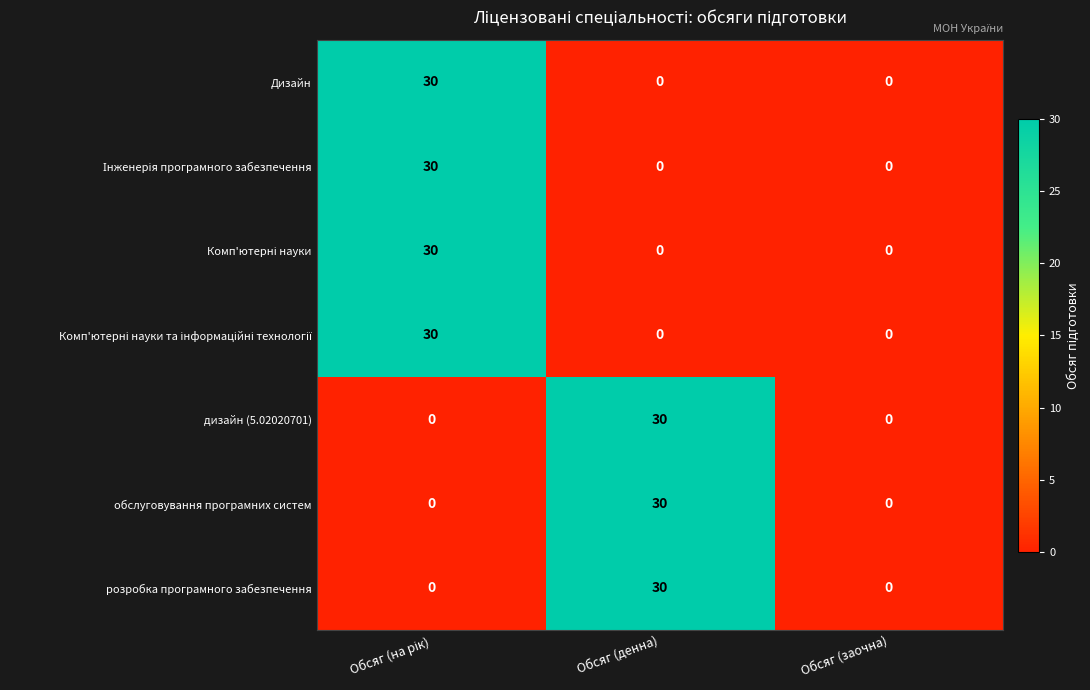

How many дизайн (5.02020701) values are between 0 and 30?

3